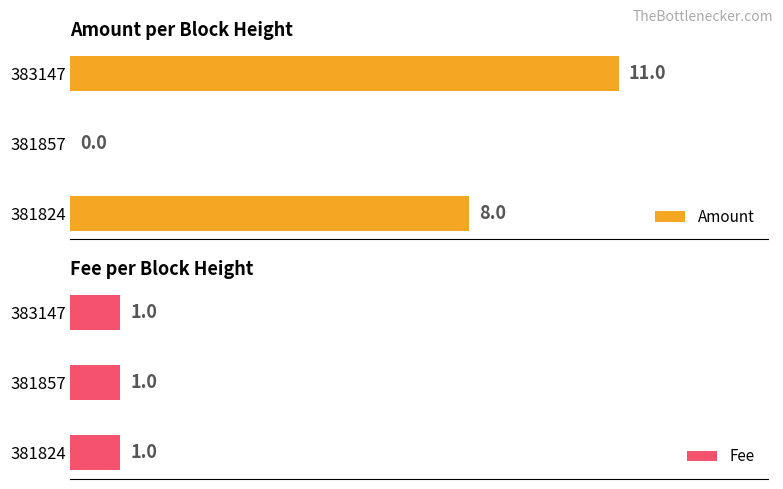

What are all the series names shown in the legend?

Amount, Fee